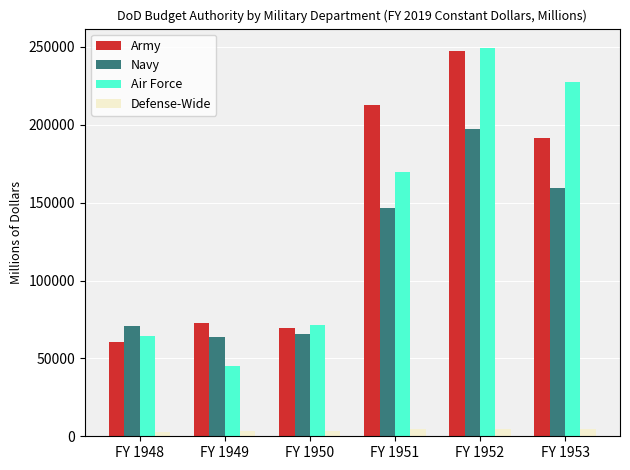

True or false: Army has a value of 72627 at FY 1949.

True